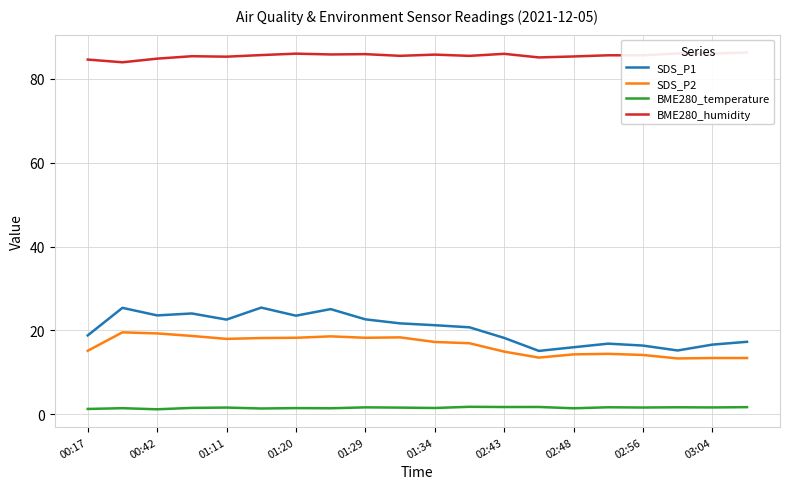

True or false: BME280_temperature has more than 2 interior local peaks.

True